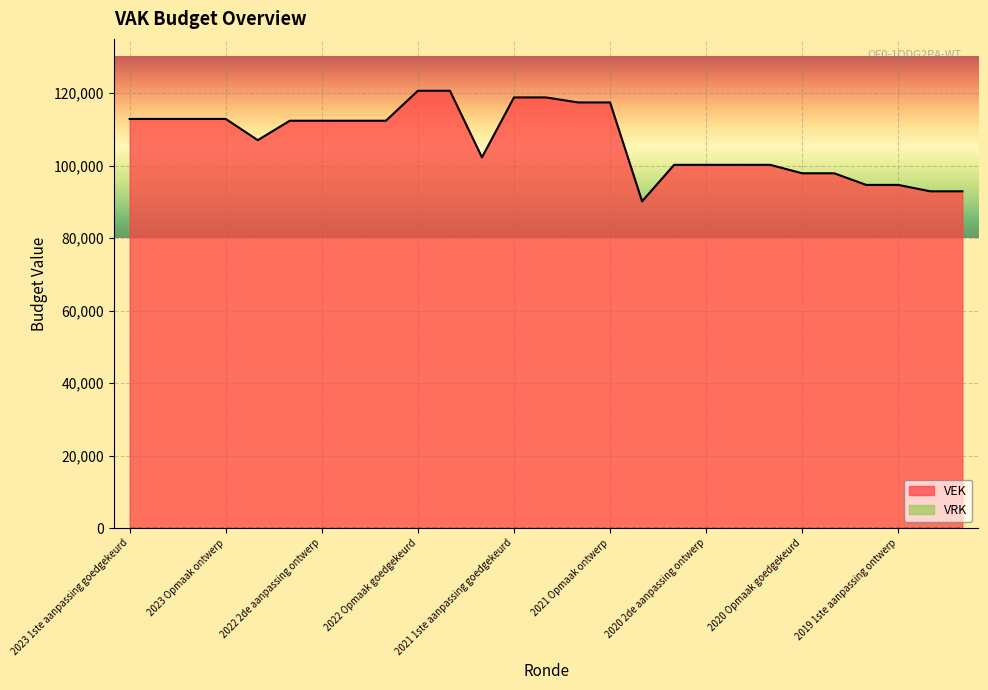

Which label corresponds to the largest value in the chart?

2022 Opmaak goedgekeurd